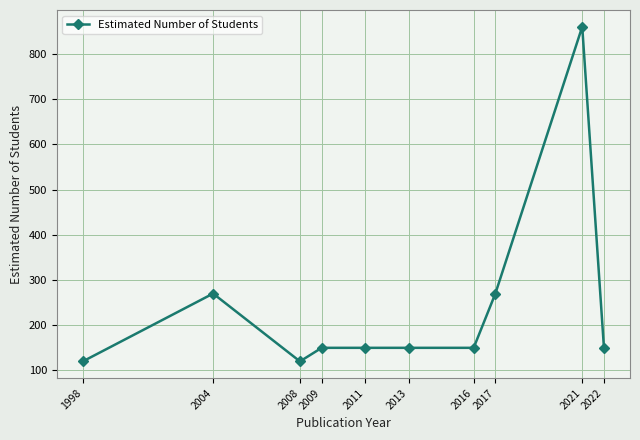

Which has a higher value, 2009 or 2021?

2021